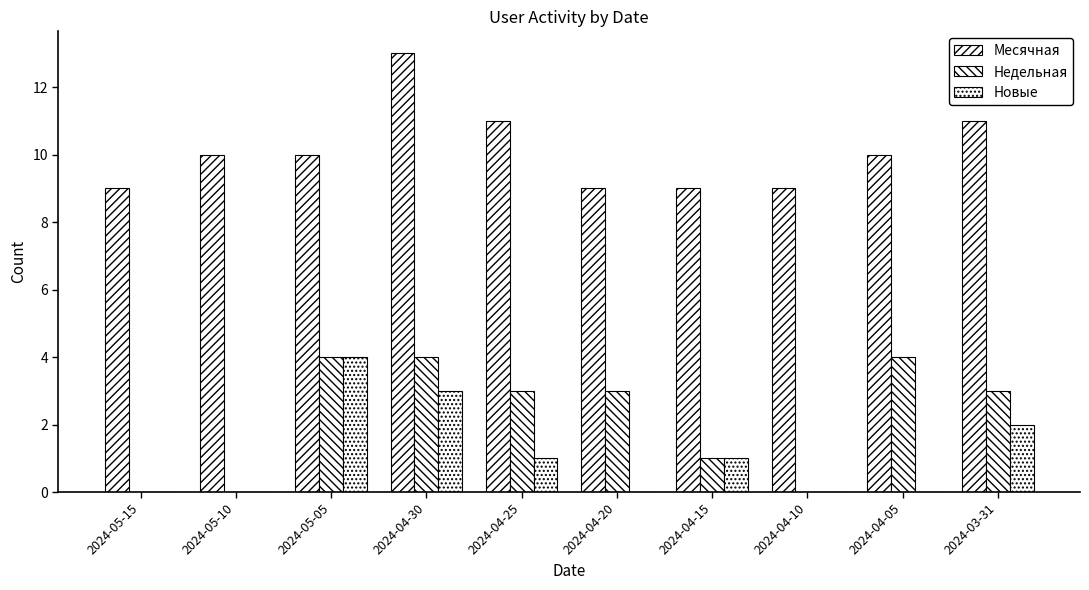

Reading right to left, transcribe all the data shown in this chart.

Месячная: 2024-03-31=11	2024-04-05=10	2024-04-10=9	2024-04-15=9	2024-04-20=9	2024-04-25=11	2024-04-30=13	2024-05-05=10	2024-05-10=10	2024-05-15=9
Недельная: 2024-03-31=3	2024-04-05=4	2024-04-10=0	2024-04-15=1	2024-04-20=3	2024-04-25=3	2024-04-30=4	2024-05-05=4	2024-05-10=0	2024-05-15=0
Новые: 2024-03-31=2	2024-04-05=0	2024-04-10=0	2024-04-15=1	2024-04-20=0	2024-04-25=1	2024-04-30=3	2024-05-05=4	2024-05-10=0	2024-05-15=0